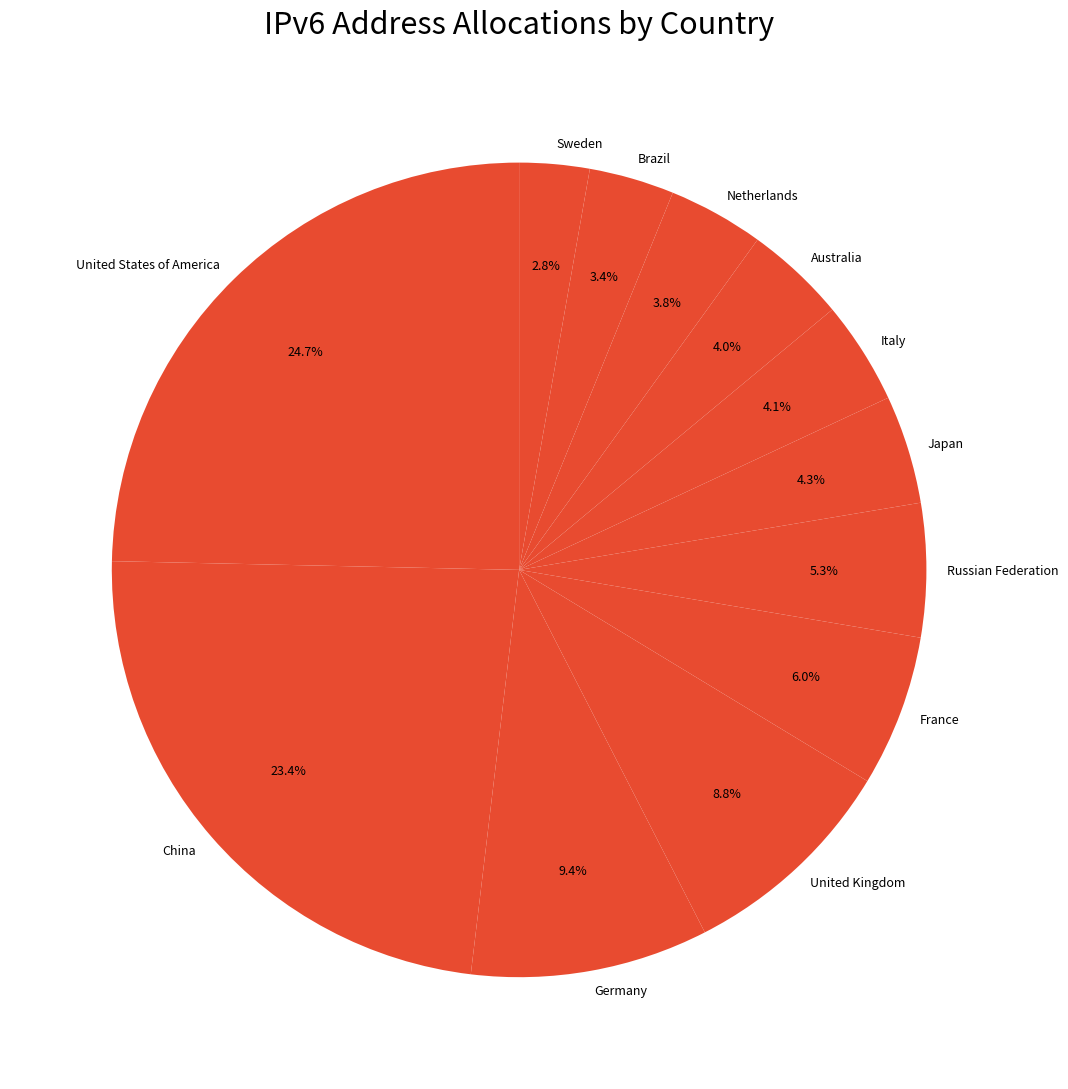

Which has a higher value, United States of America or France?

United States of America